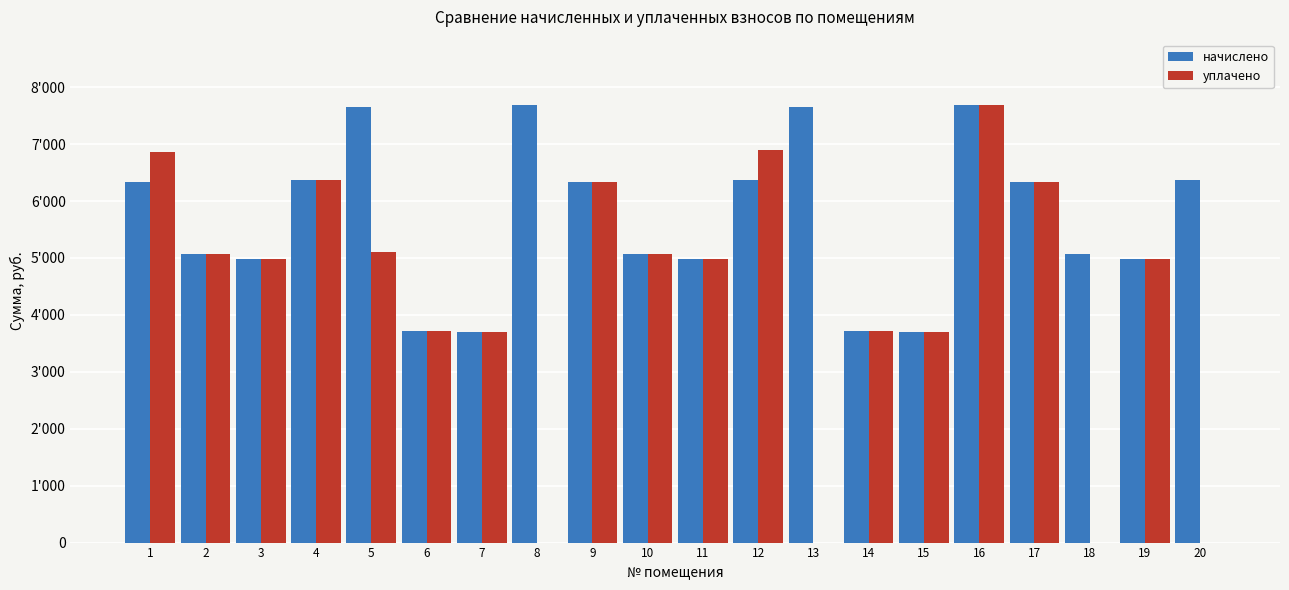

What are all the series names shown in the legend?

начислено, уплачено